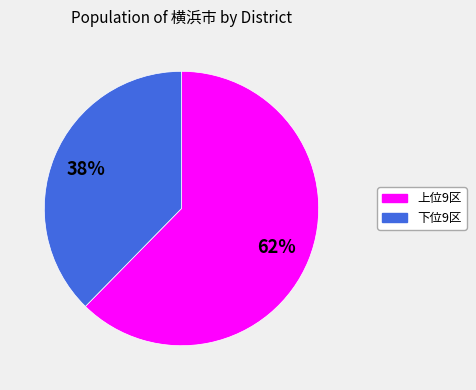

To the nearest percent, what is the average slice percentage?

50%